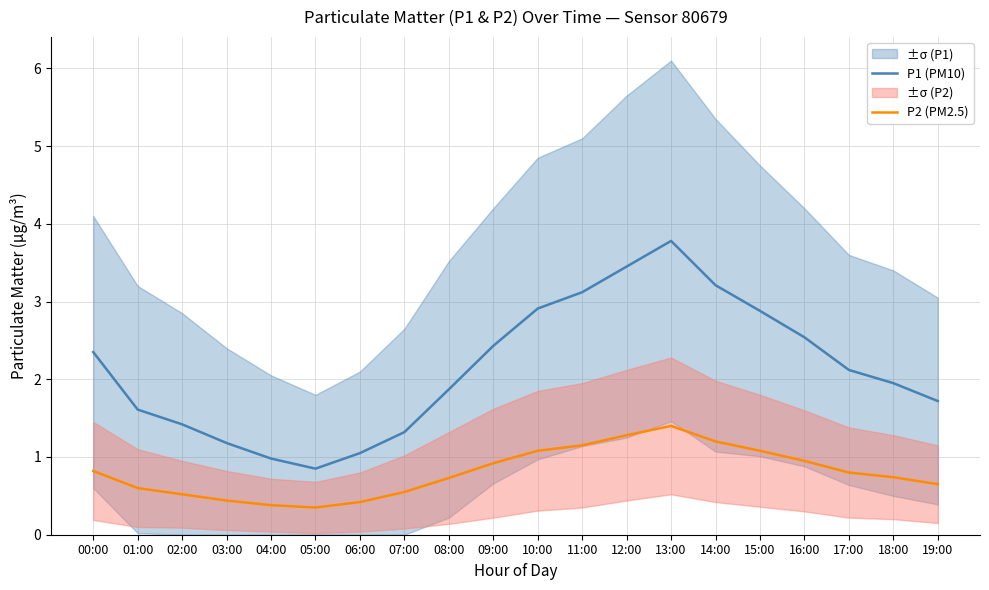

How many lines are shown in the chart?

2